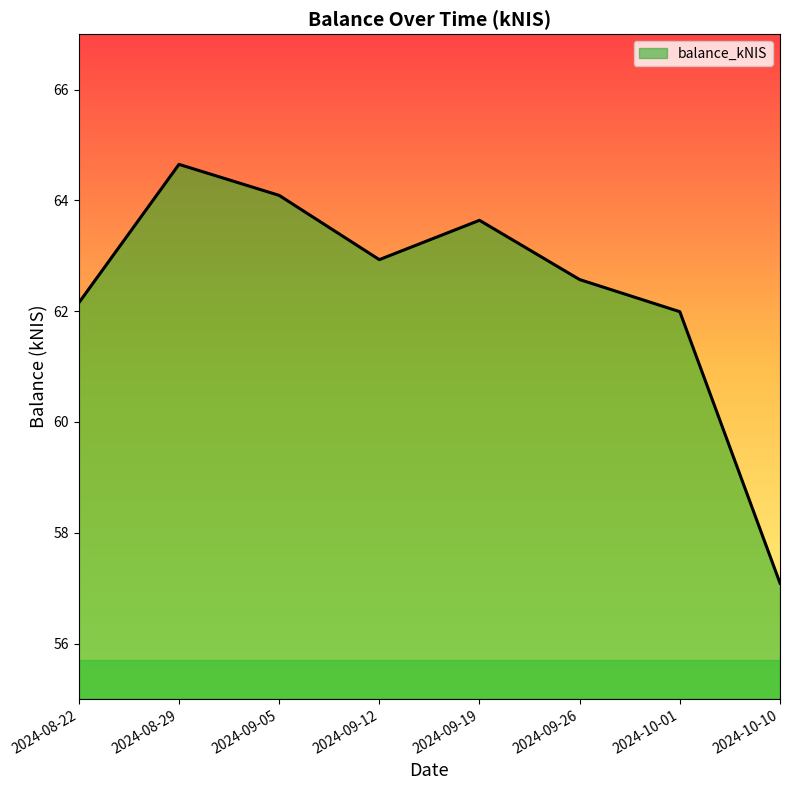

Approximately how many times larger is the value at 2024-10-01 compared to 2024-09-05?

1.0